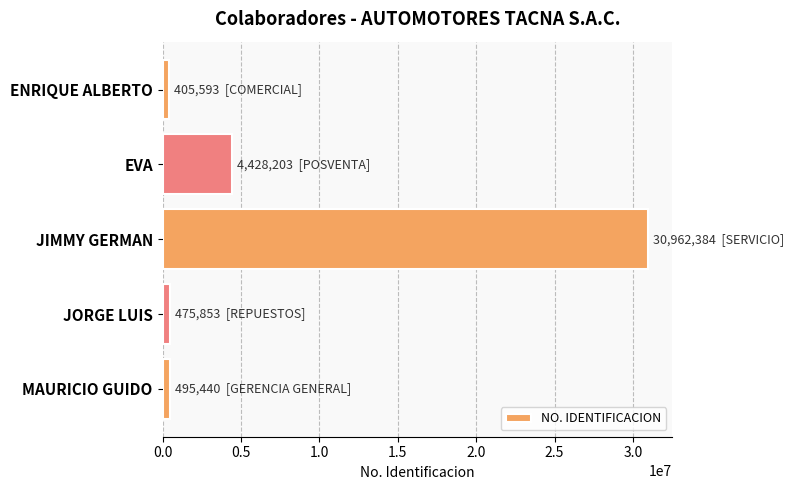

At which label is the value closest to 15683988?

EVA